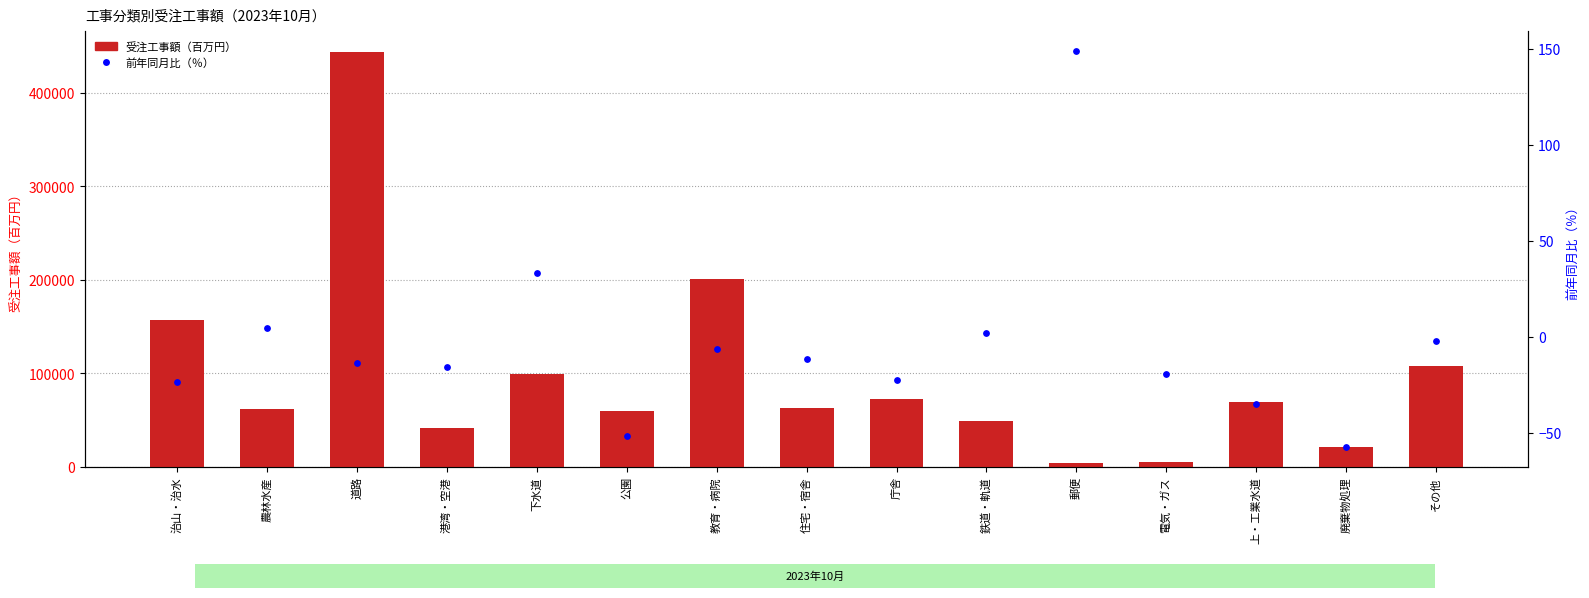

Is the value of 受注工事額（百万円） at 庁舎 greater than the value of 前年同月比（％） at 上・工業水道?

Yes